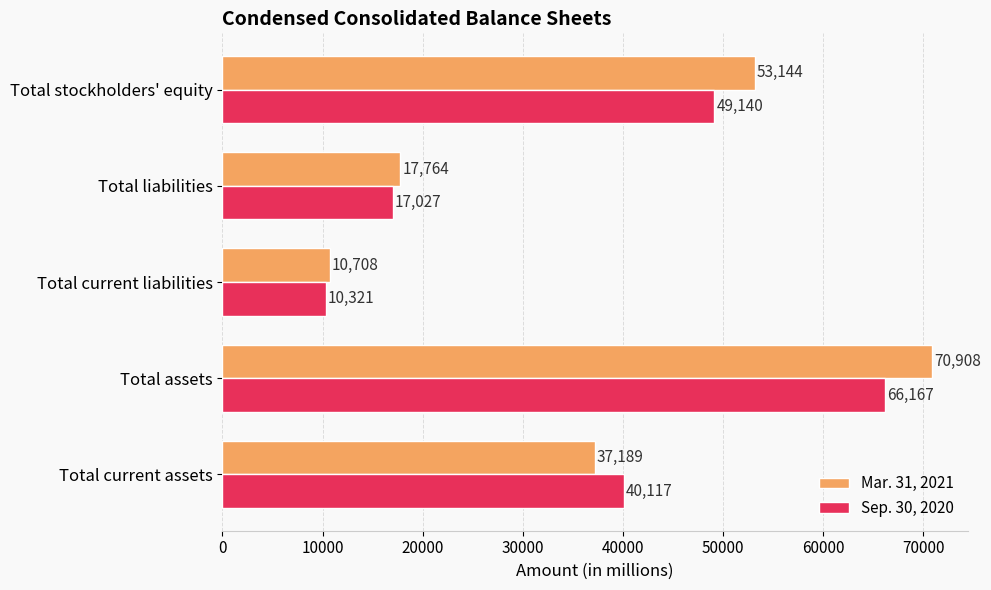

Which series has the widest spread of values?

Mar. 31, 2021